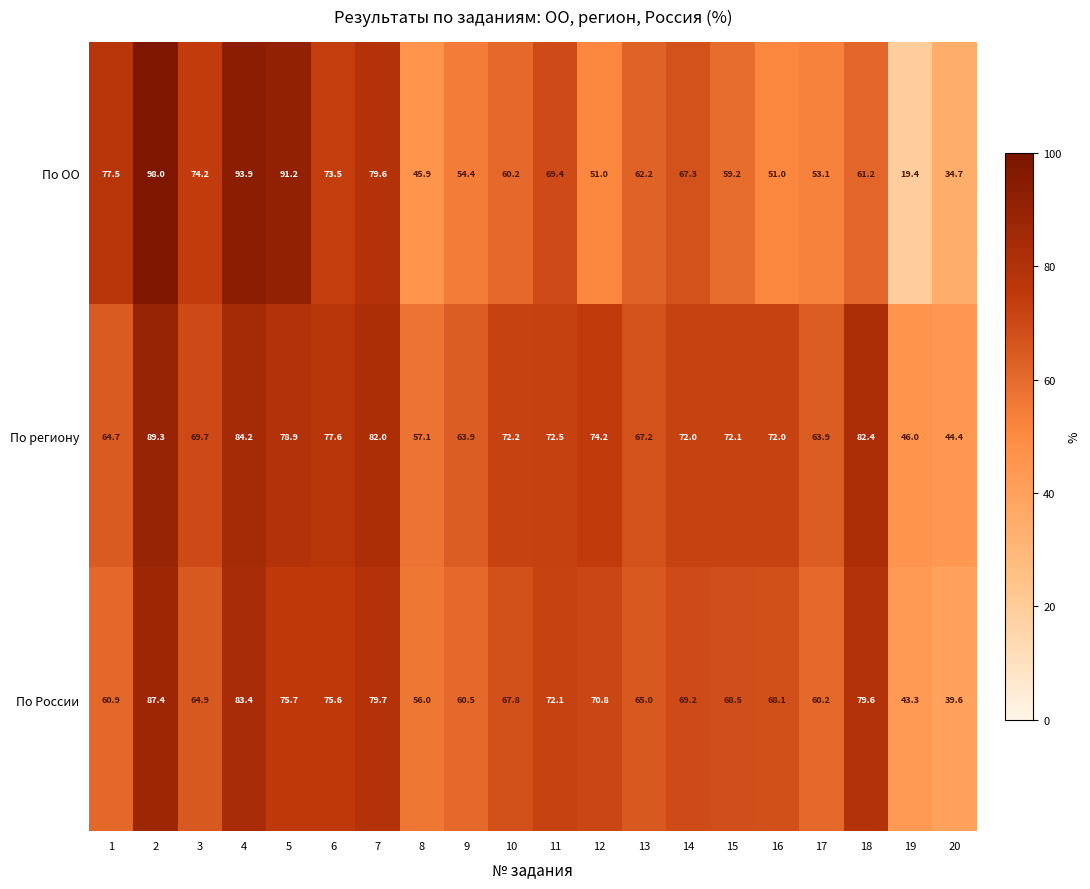

Which series changed the most between 2 and 19?

По ОО